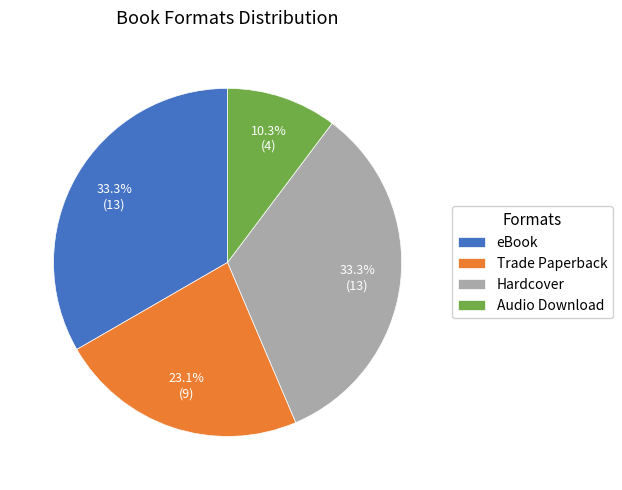

What percentage is the Audio Download slice, to the nearest percent?

10%